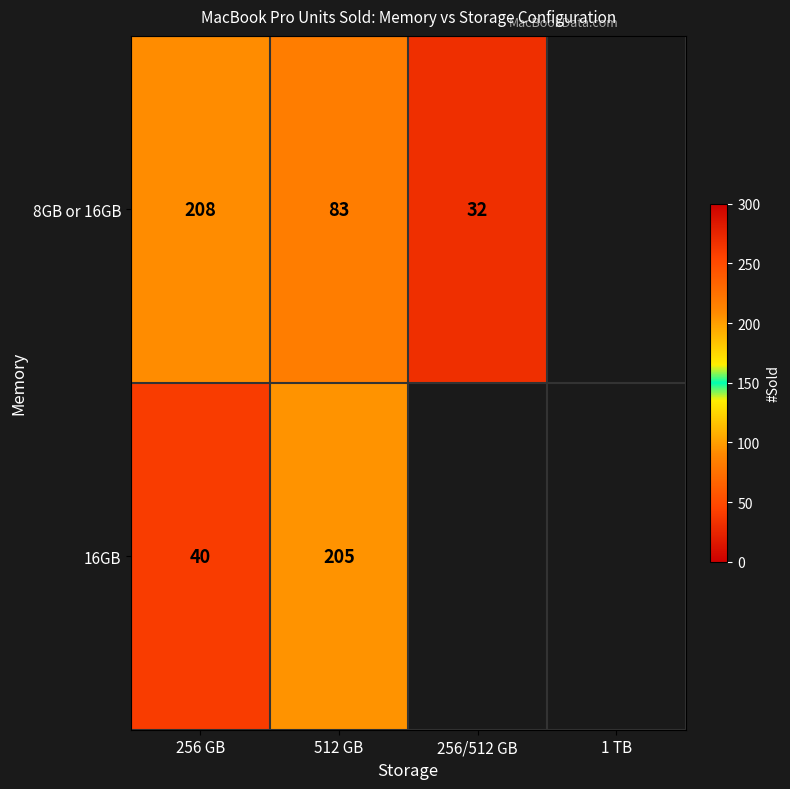

True or false: 16GB has a value of 313 at 512 GB.

False